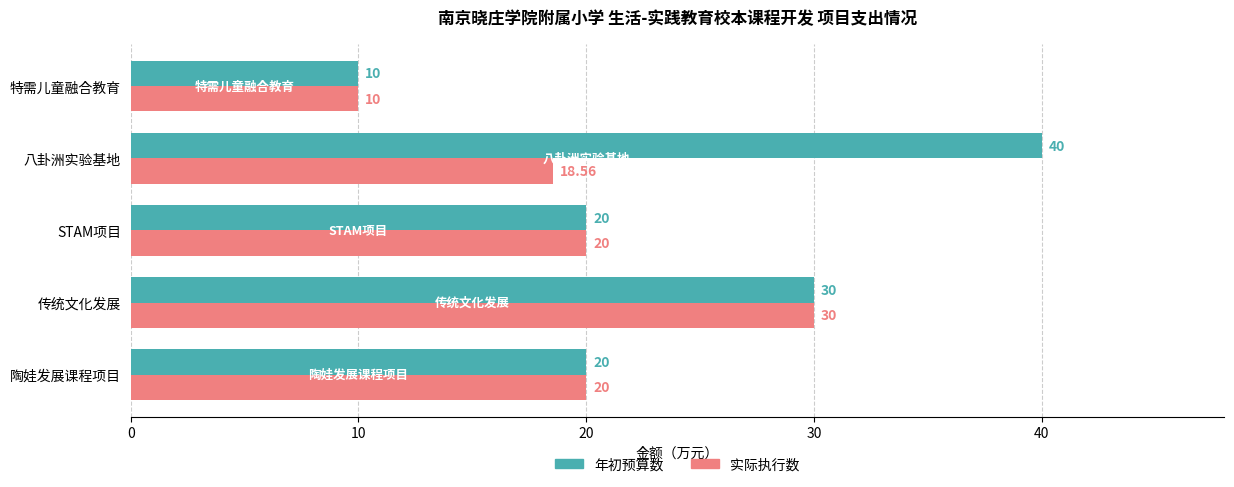

At which category is the sum across all series the highest?

传统文化发展